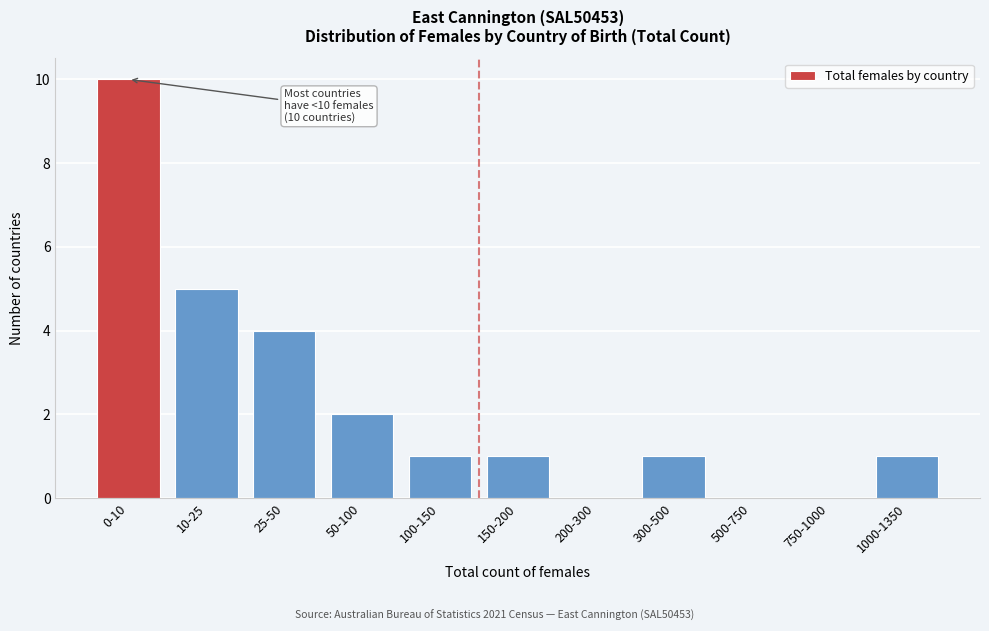

Reading left to right, list all the values displayed in this chart.

0-10=10	10-25=5	25-50=4	50-100=2	100-150=1	150-200=1	200-300=0	300-500=1	500-750=0	750-1000=0	1000-1350=1